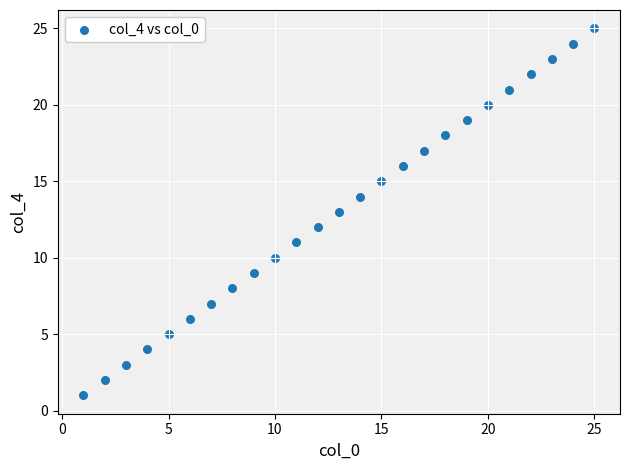

What is the range of X values (max minus min)?

24